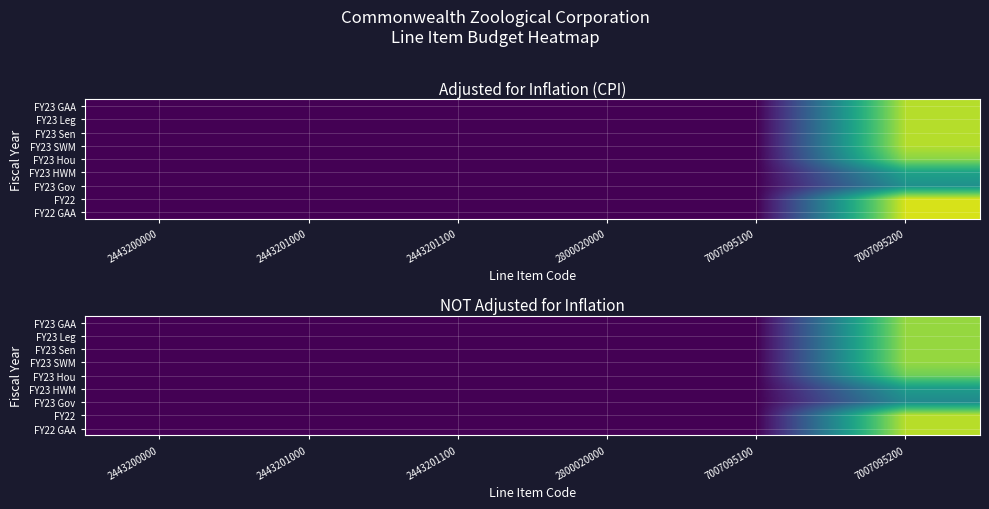

Which has a higher value, 7007095100 or 2800020000?

7007095100